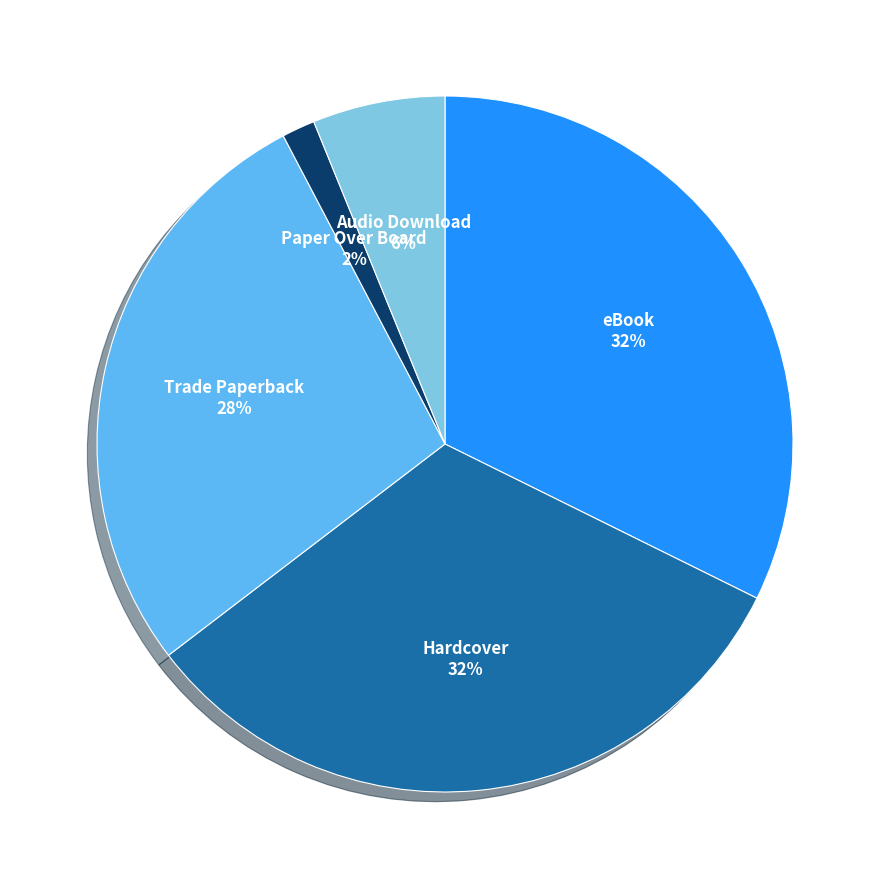

To the nearest percent, what percentage of the pie is eBook?

32%